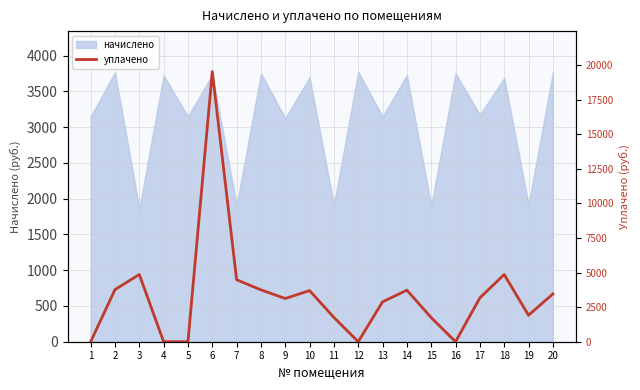

The value at 14 is 938.5. True or false?

False